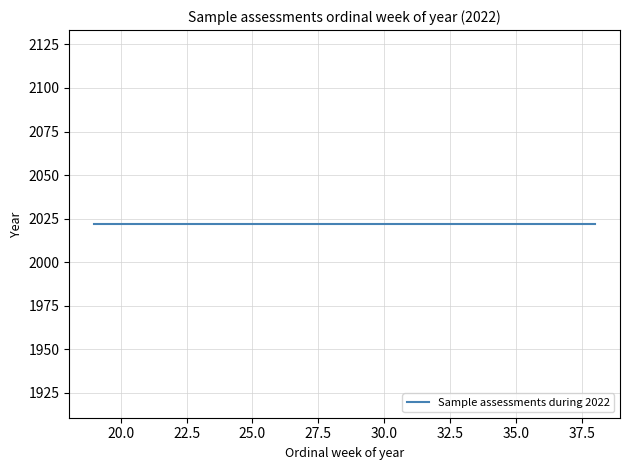

Rank the categories by value from highest to lowest.

38, 37, 23, 23, 22, 22, 21, 21, 19, 19